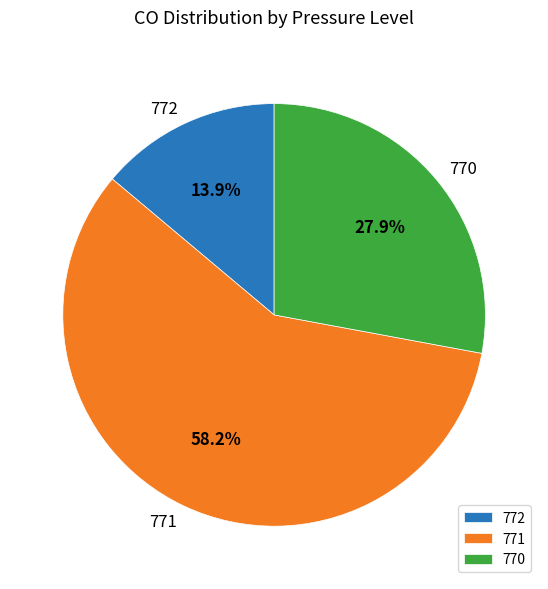

Is the sum of 771 and 772 greater than half?

Yes